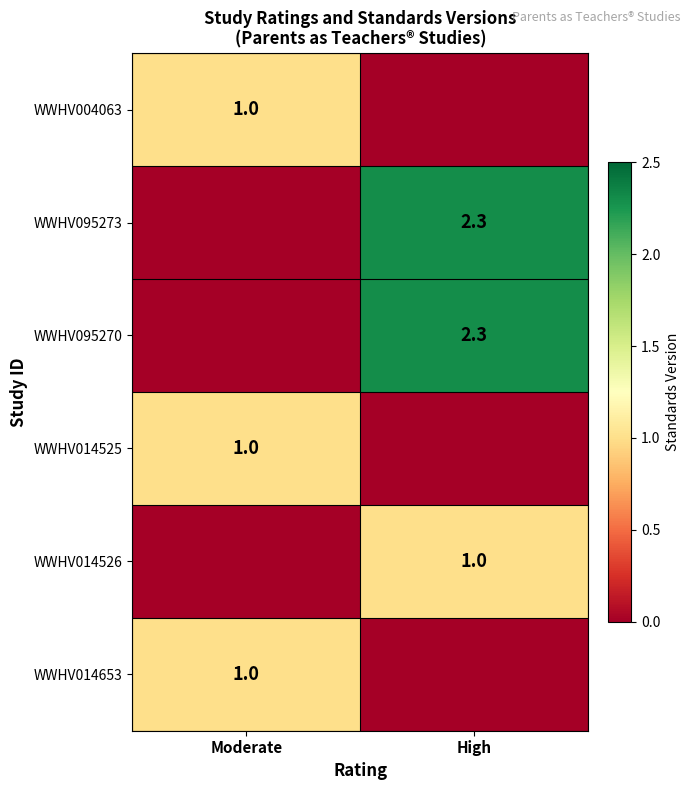

The value of WWHV014525 at Moderate is 1.4. True or false?

False